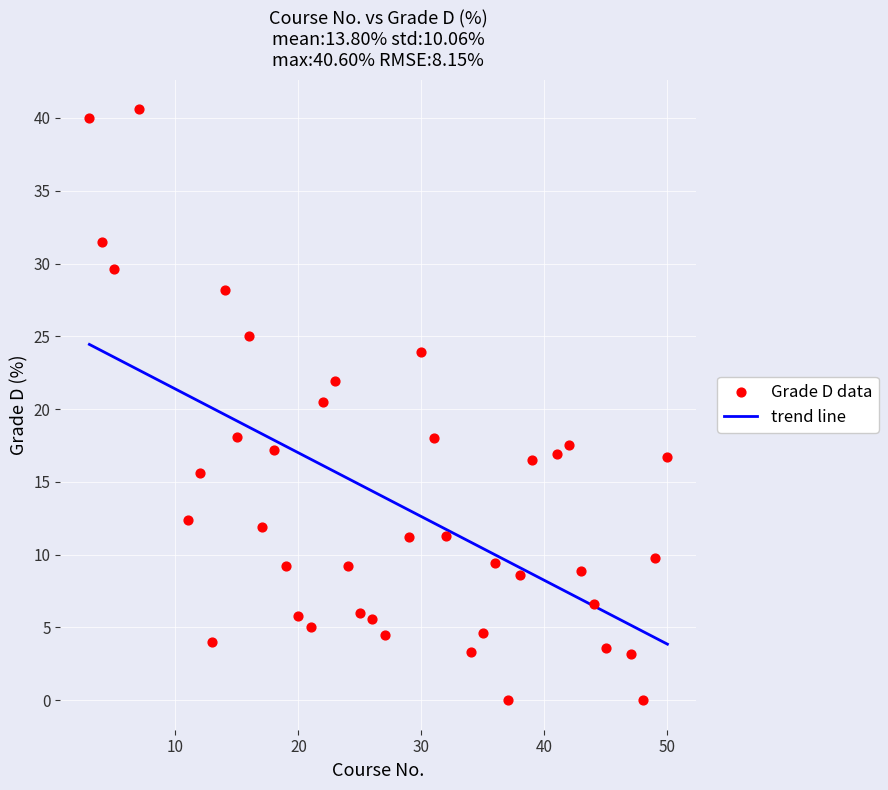

What is the range of X values (max minus min)?

47.0